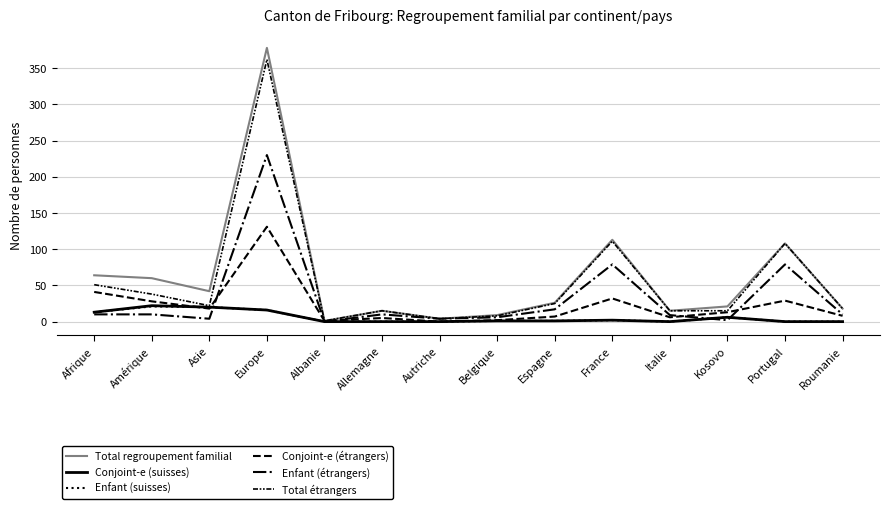

List the labels in order of Total regroupement familial value, smallest first.

Albanie, Autriche, Belgique, Allemagne, Italie, Roumanie, Kosovo, Espagne, Asie, Amérique, Afrique, Portugal, France, Europe